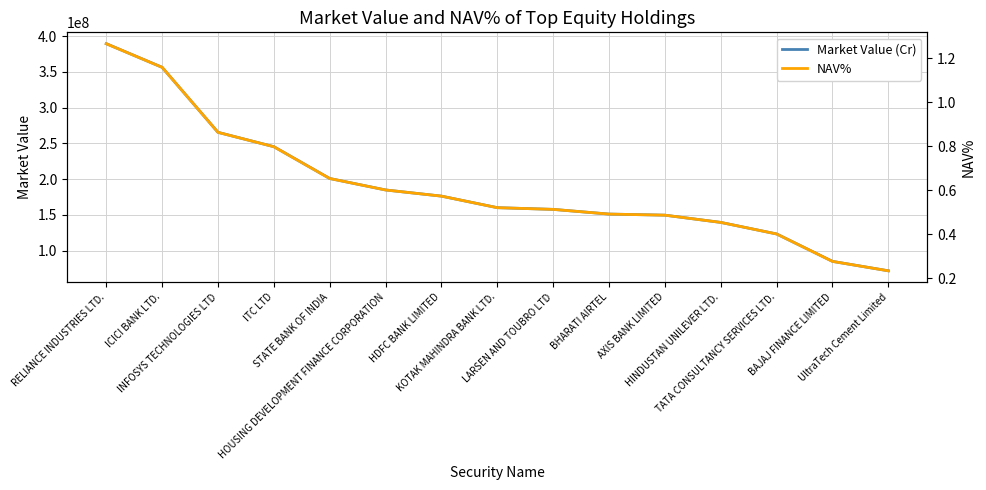

Which has a higher value, LARSEN AND TOUBRO LTD or STATE BANK OF INDIA?

STATE BANK OF INDIA